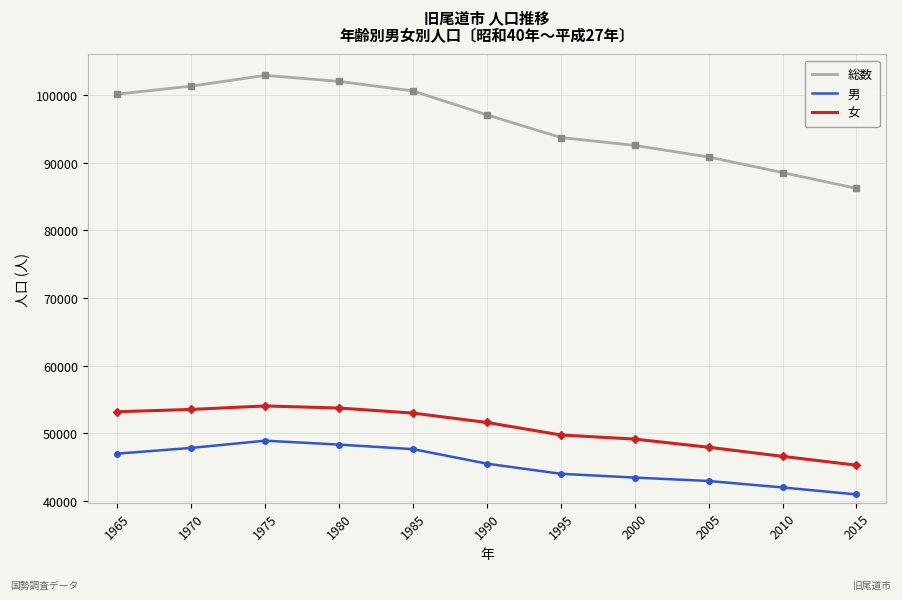

At which category is the sum across all series the highest?

1975